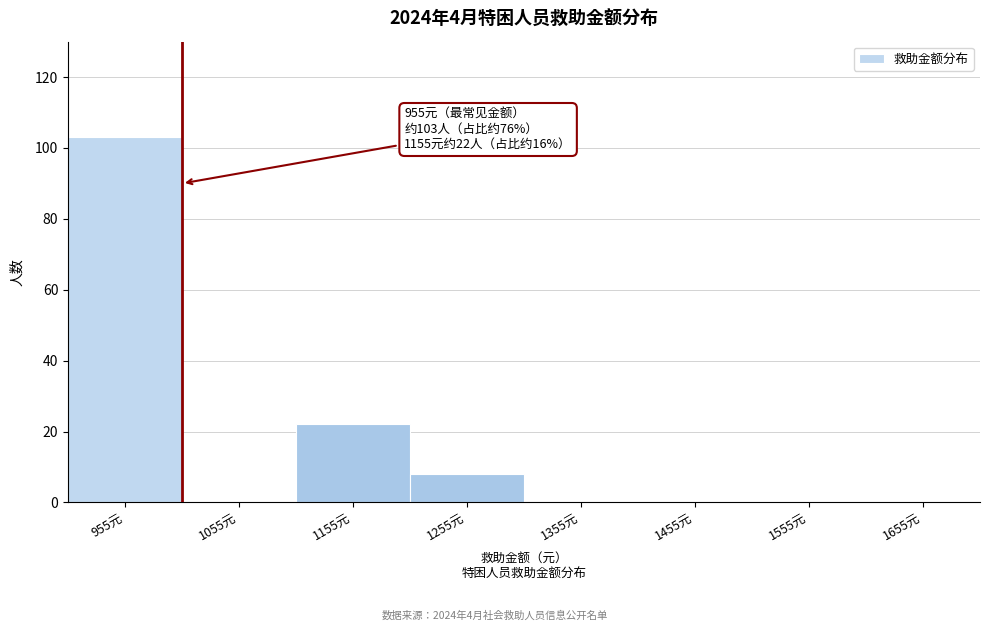

Over which range of the x-axis is the bar tallest?

905 to 1005